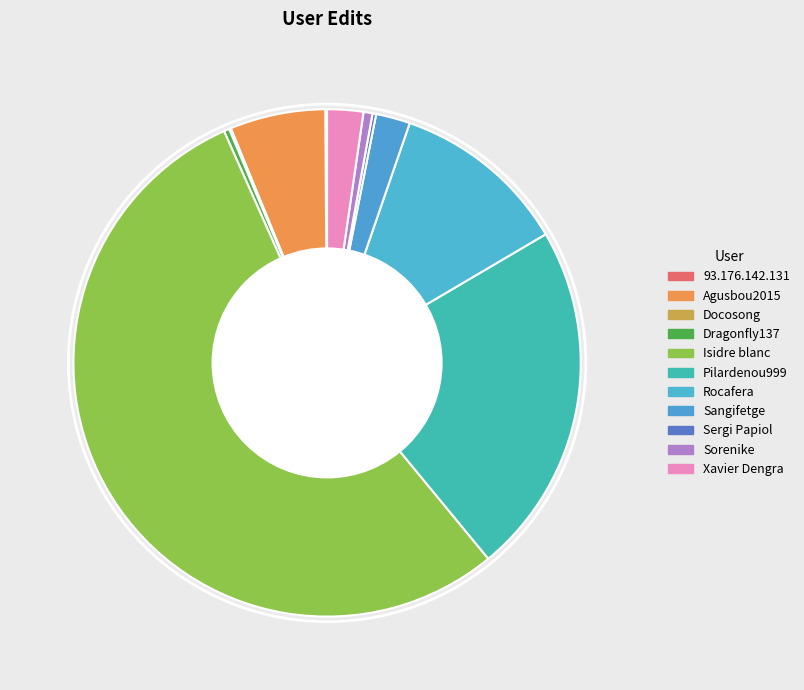

Rank the categories by value from lowest to highest.

93.176.142.131, Docosong, Sergi Papiol, Dragonfly137, Sorenike, Sangifetge, Xavier Dengra, Agusbou2015, Rocafera, Pilardenou999, Isidre blanc